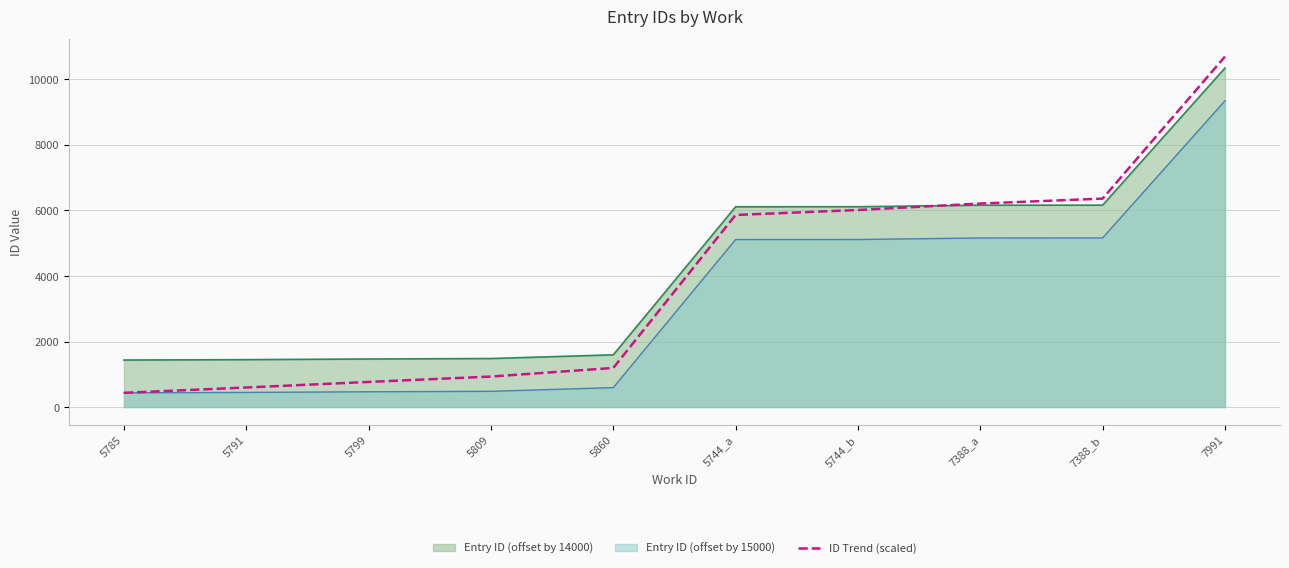

Reading left to right, what are all the values shown in this chart?

5785=435	5791=597	5799=767	5809=931	5860=1194	5744_a=5862	5744_b=6013	7388_a=6210	7388_b=6361	7991=10694